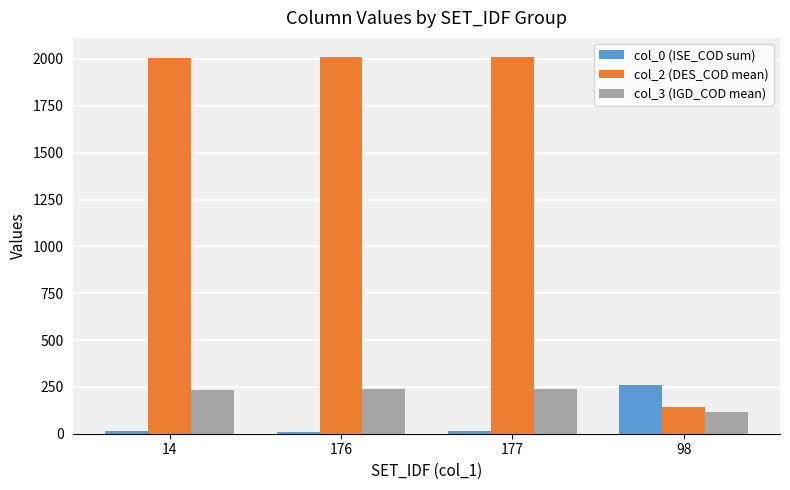

True or false: col_3 (IGD_COD mean) has a value of 188 at 98.

False